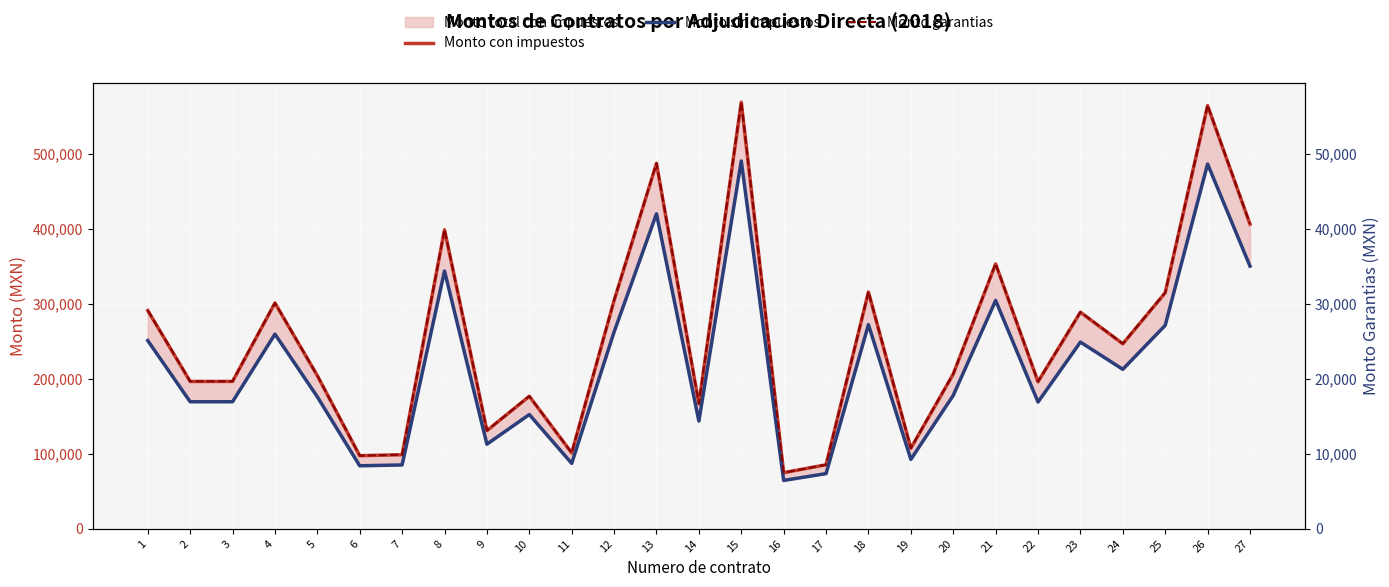

At which category does Monto sin impuestos reach its first local peak?

4